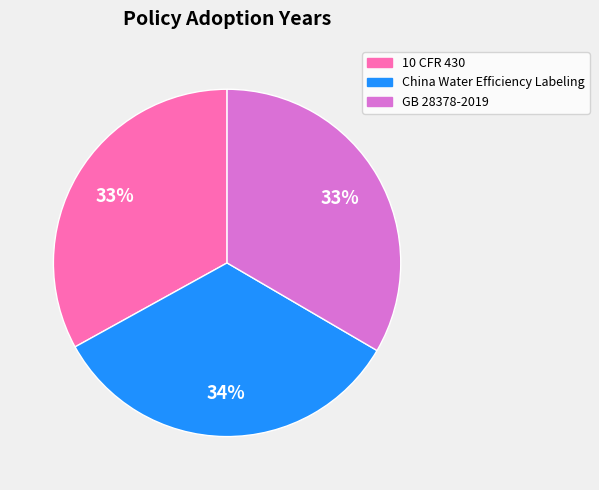

Combined, do GB 28378-2019 and China Water Efficiency Labeling account for over 50%?

Yes